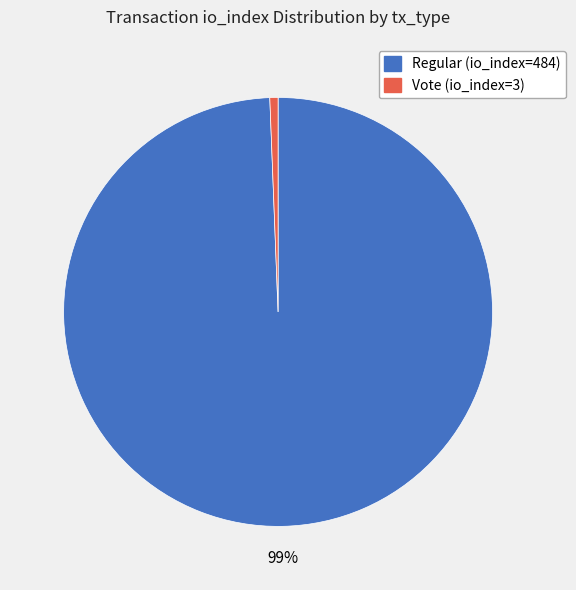

Is there any slice that represents more than half of the pie?

Yes